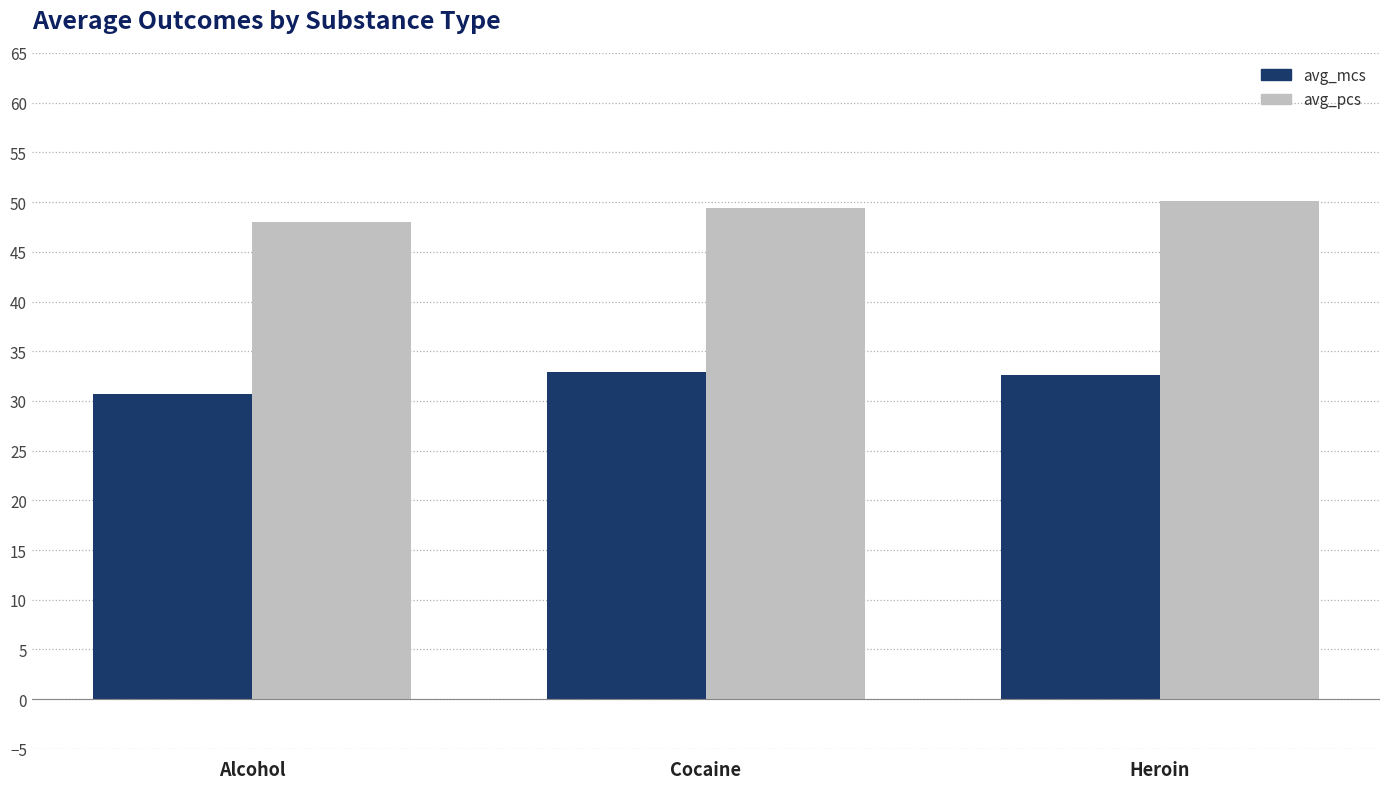

What is the difference between the maximum and minimum values in the avg_pcs series?

2.1